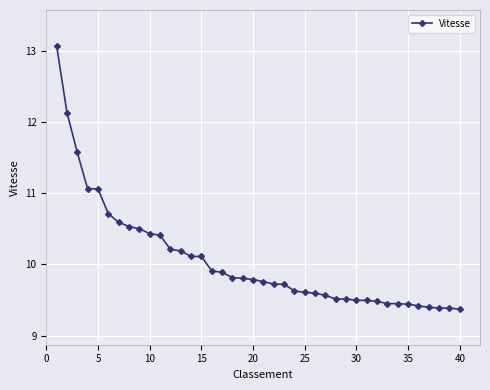

What is the value of the 29th point from the left?

9.5